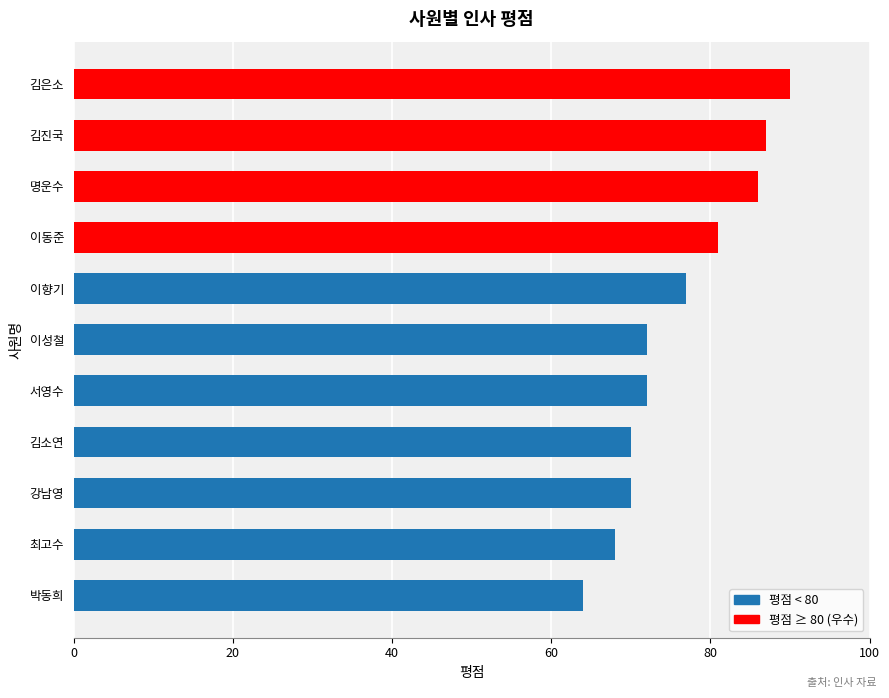

How many distinct data groups are displayed?

1